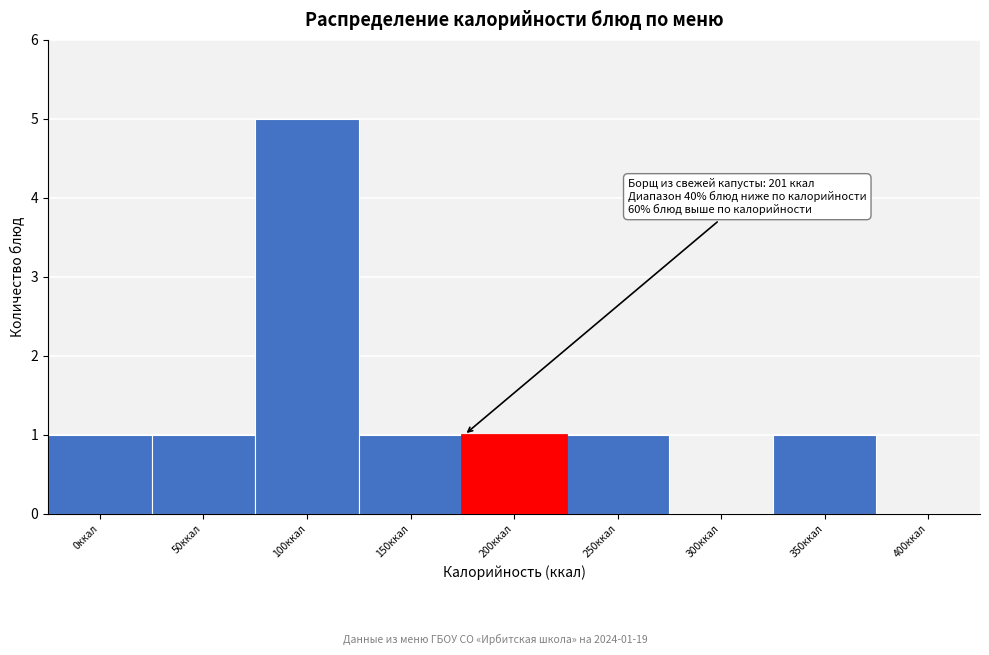

Reading left to right, what are all the values shown in this chart?

0ккал=1	50ккал=1	100ккал=5	150ккал=1	200ккал=1	250ккал=1	300ккал=0	350ккал=1	400ккал=0